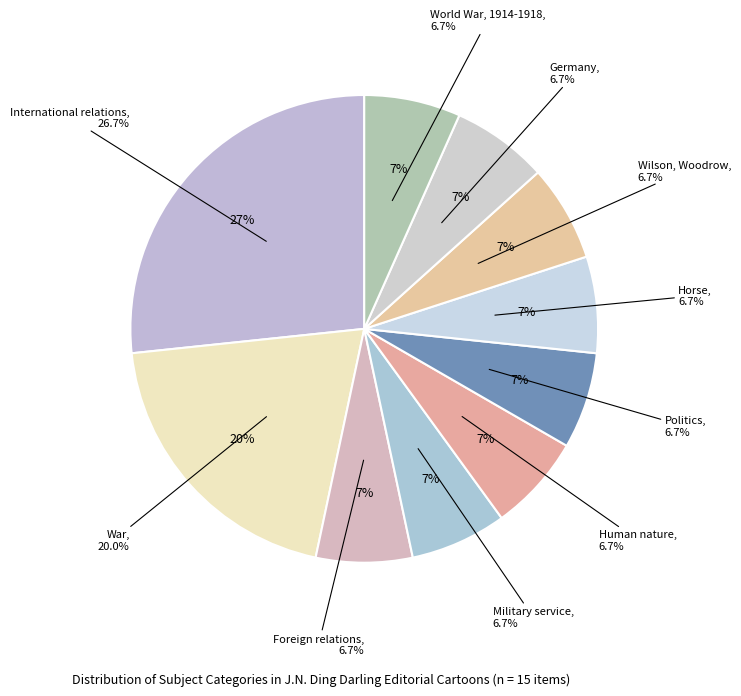

True or false: International relations accounts for 20% of the total.

False